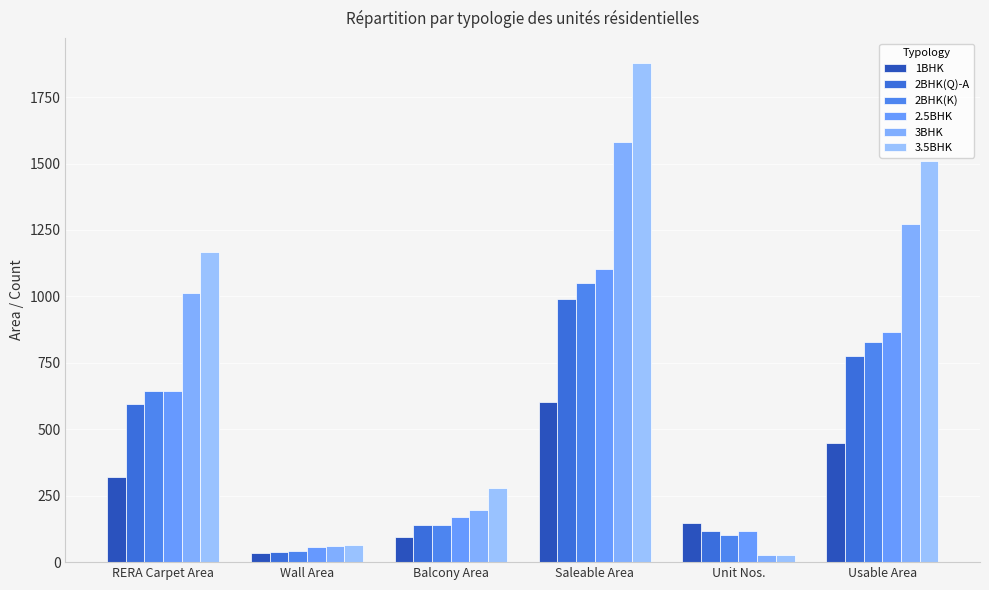

What is the smallest value displayed?

28.0